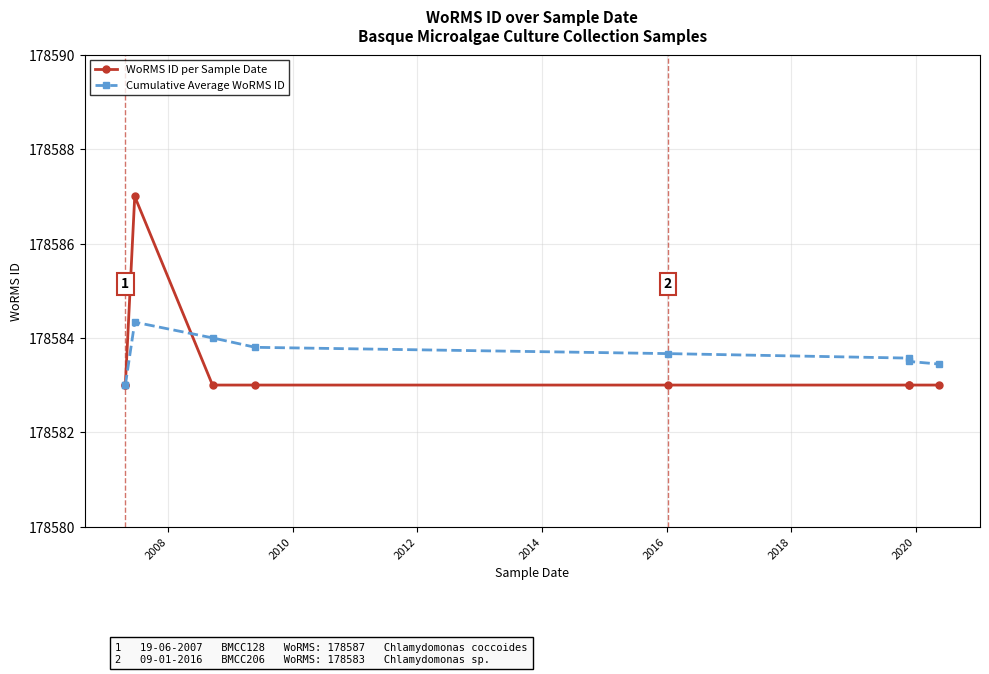

What is the minimum value for Cumulative Average WoRMS ID?

178583.0